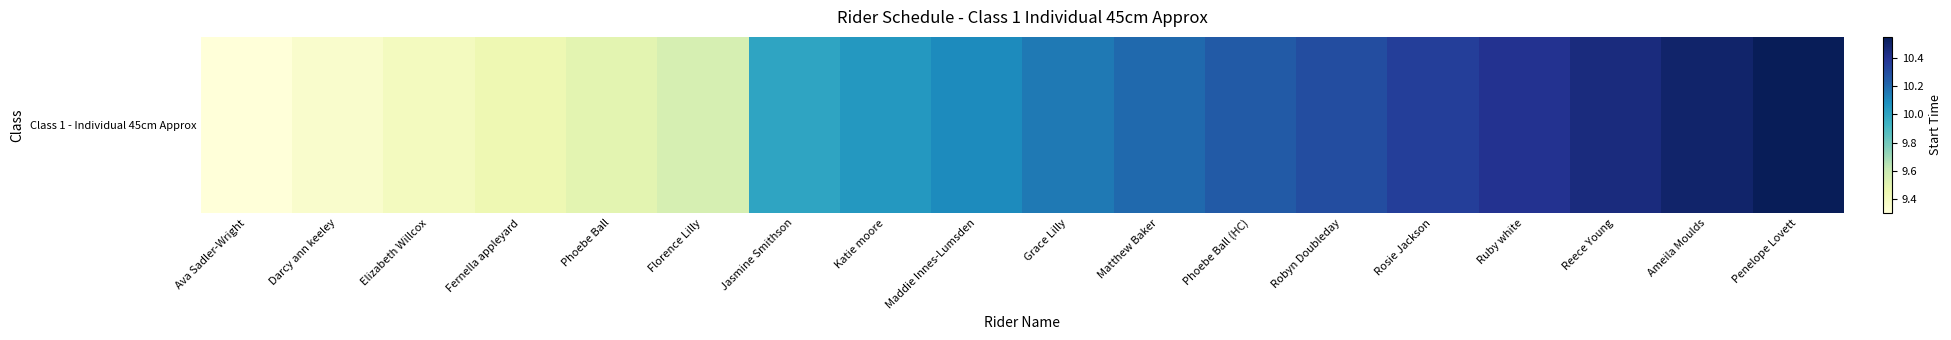

How many data points does each series have?

18